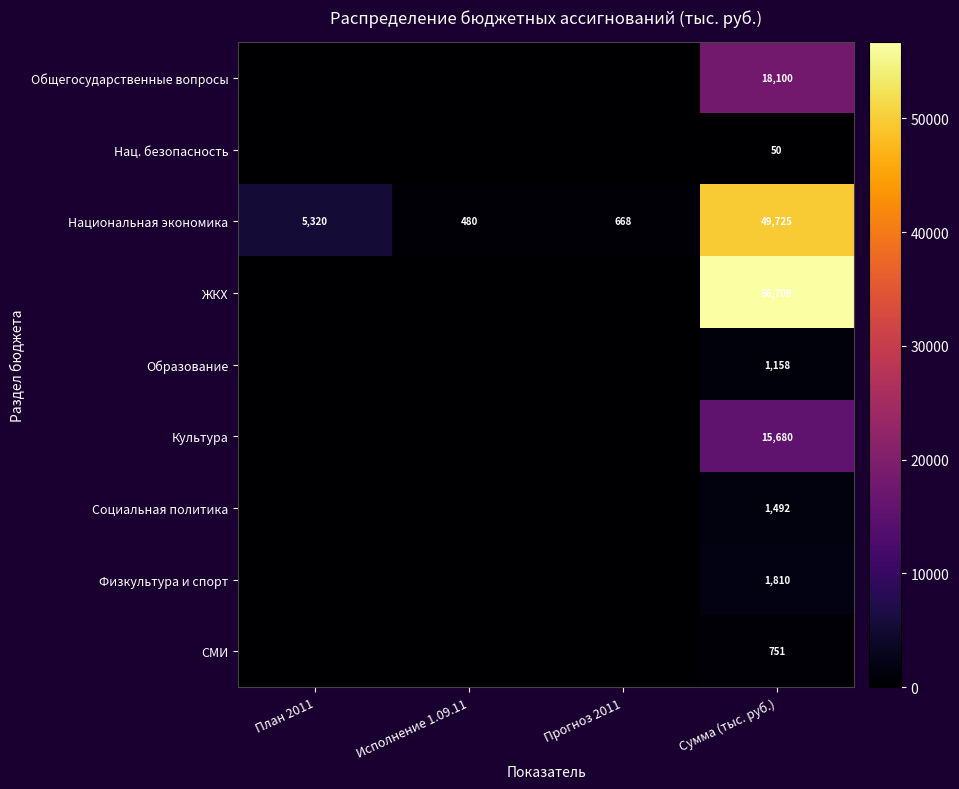

Is it true that Национальная экономика equals 1025 at Прогноз 2011?

False